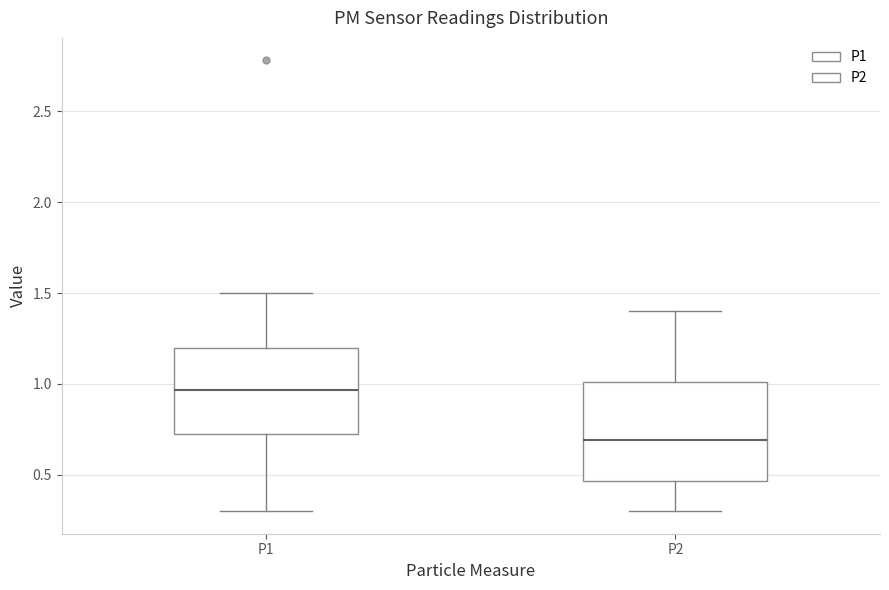

Comparing the boxes themselves (not the whiskers), which one is the tallest?

P2